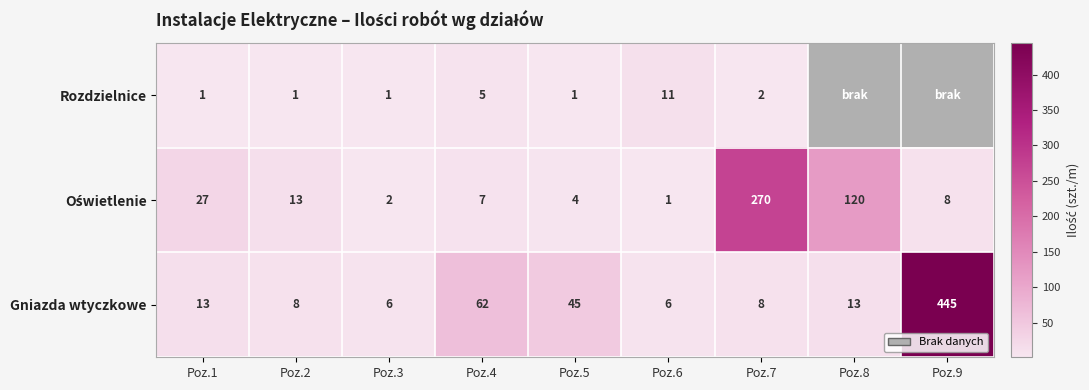

What is the total value across all series at Poz.5?

50